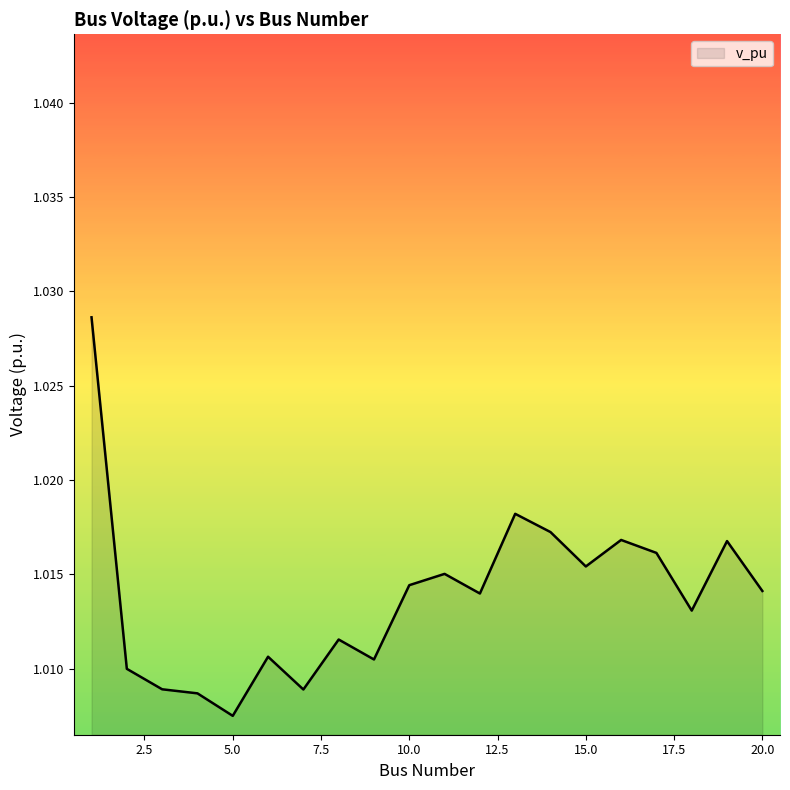

Reading left to right, what are all the values shown in this chart?

1.0	1.0	1.0	1.0	1.0	1.0	1.0	1.0	1.0	1.0	1.0	1.0	1.0	1.0	1.0	1.0	1.0	1.0	1.0	1.0